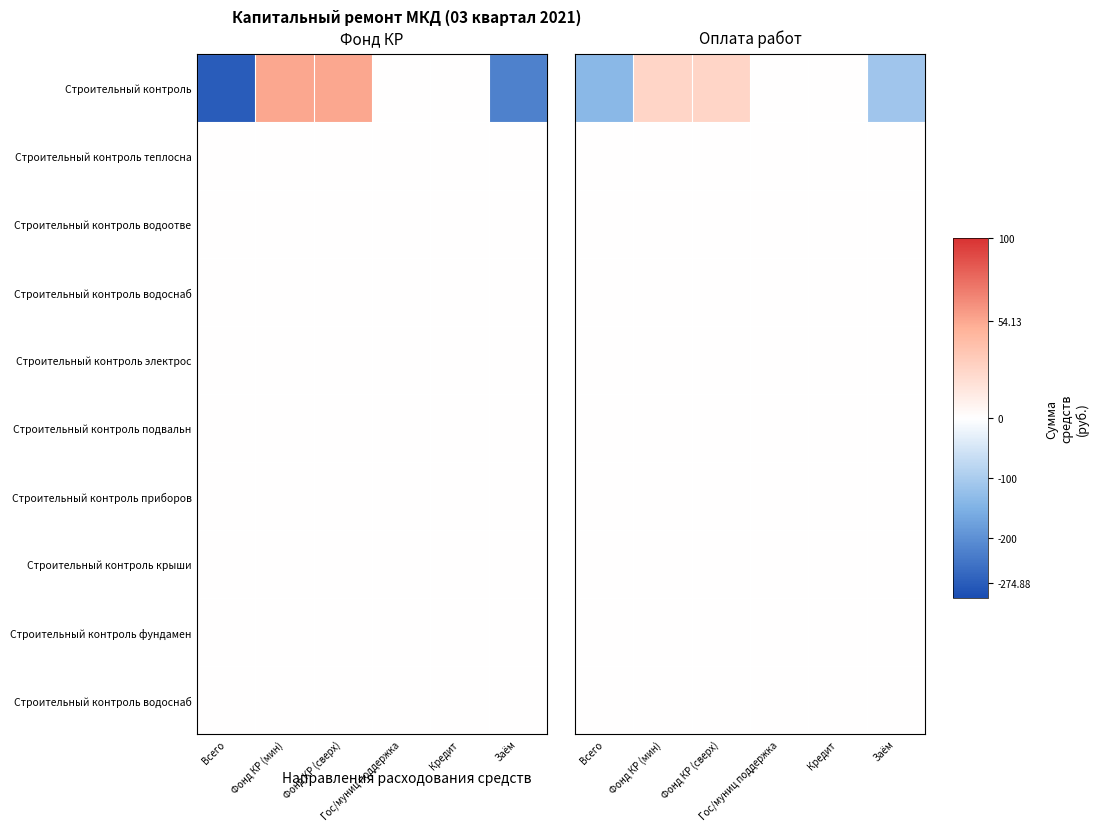

How many series are shown in this chart?

10